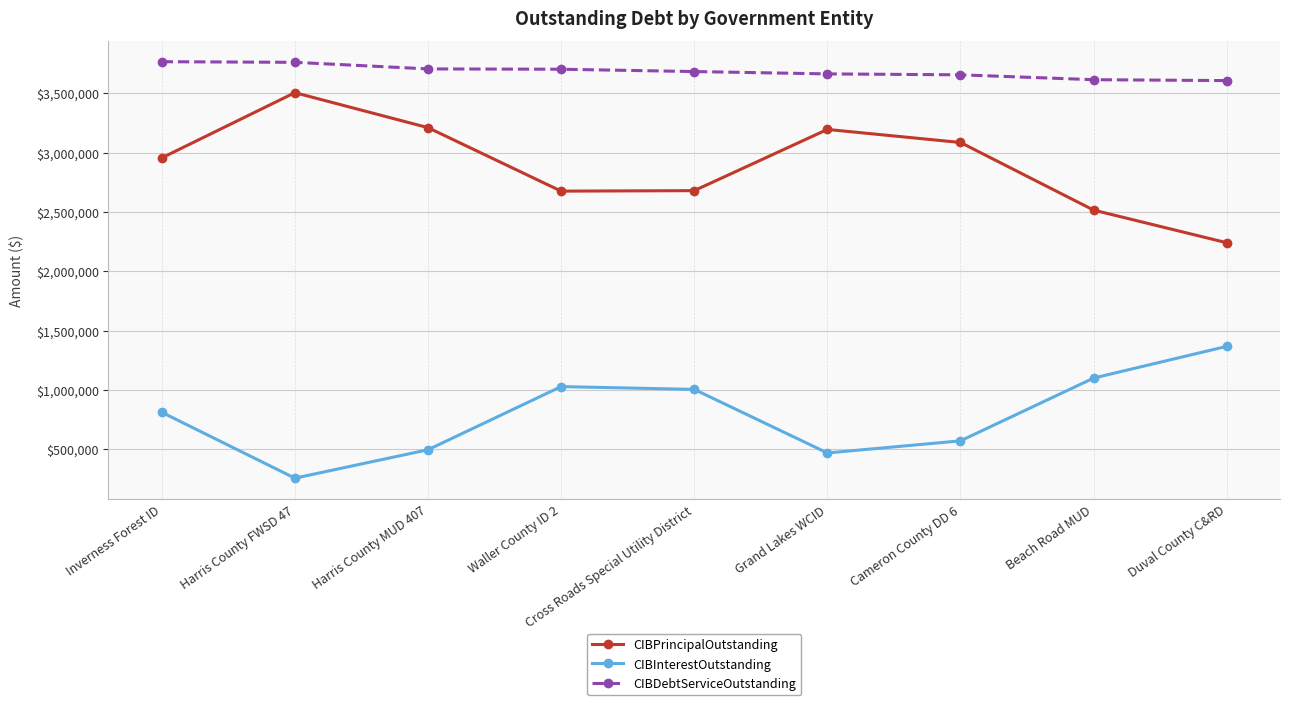

What is the difference between the maximum and minimum values in the CIBInterestOutstanding series?

1110948.3